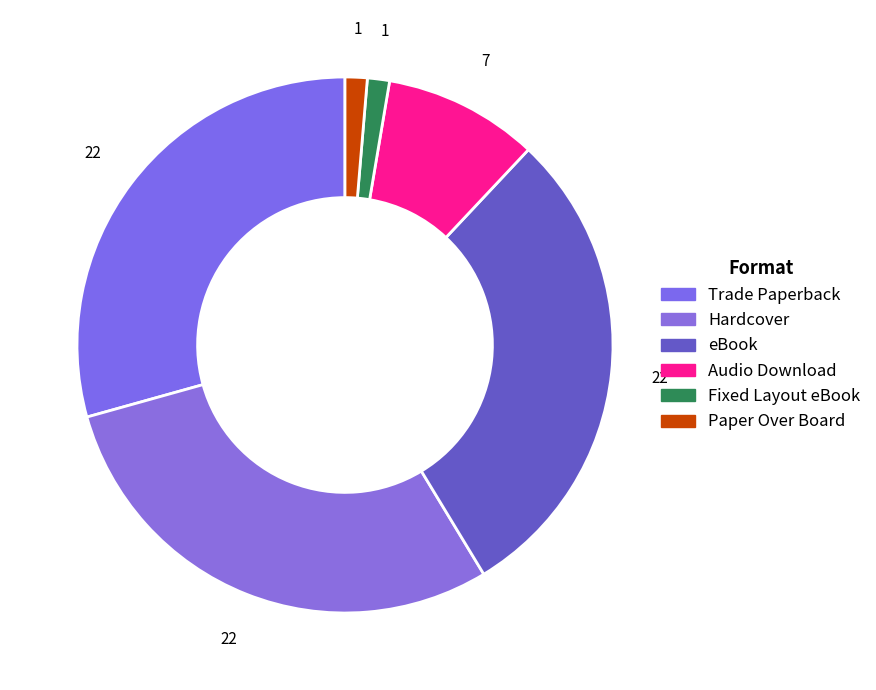

What is the change in value from Audio Download to Paper Over Board?

-6